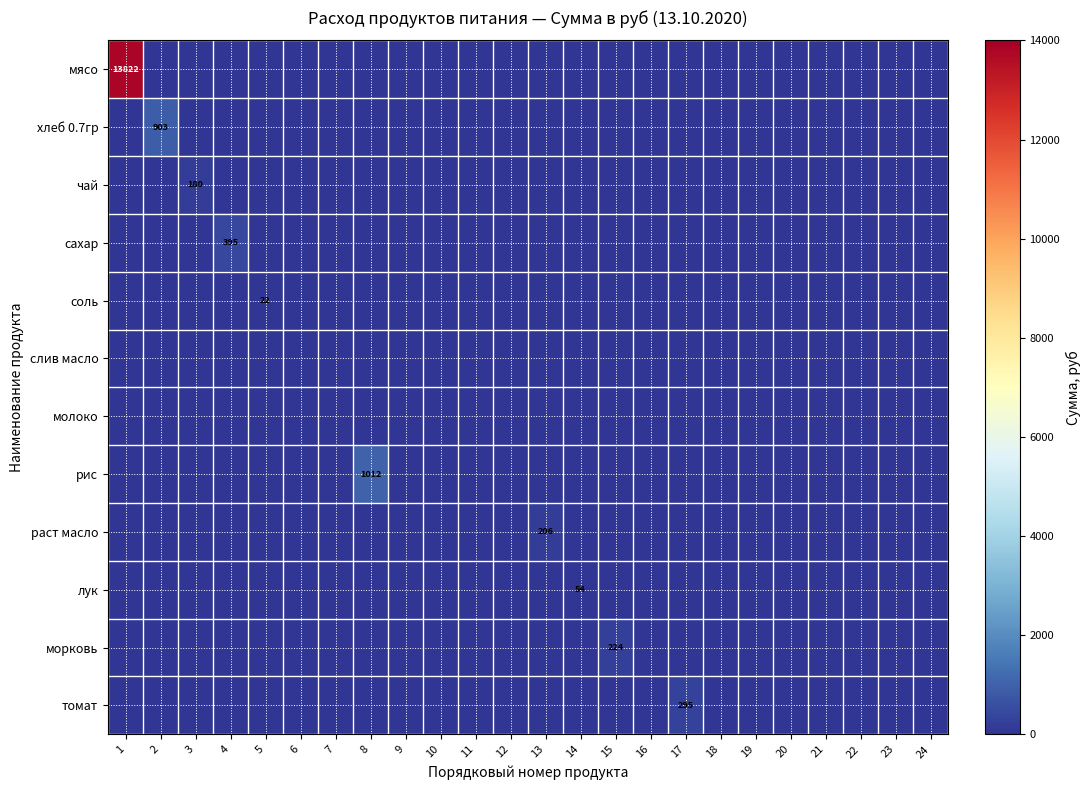

Is it true that сахар equals 587 at 4?

False